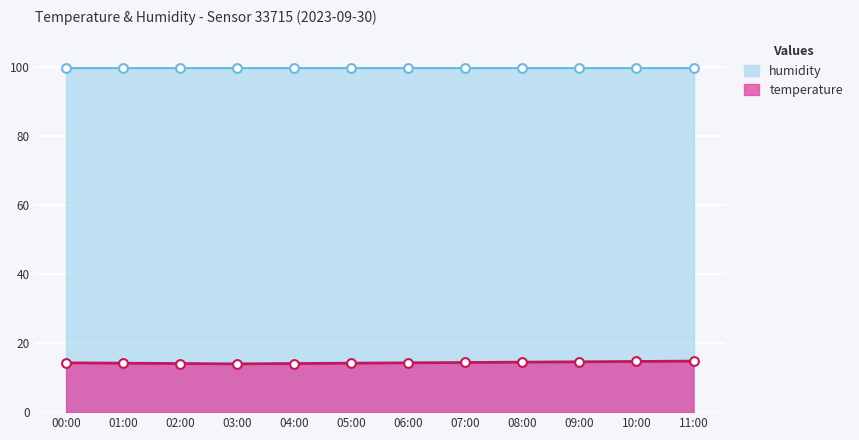

Between 10:00 and 09:00, which is larger?

10:00